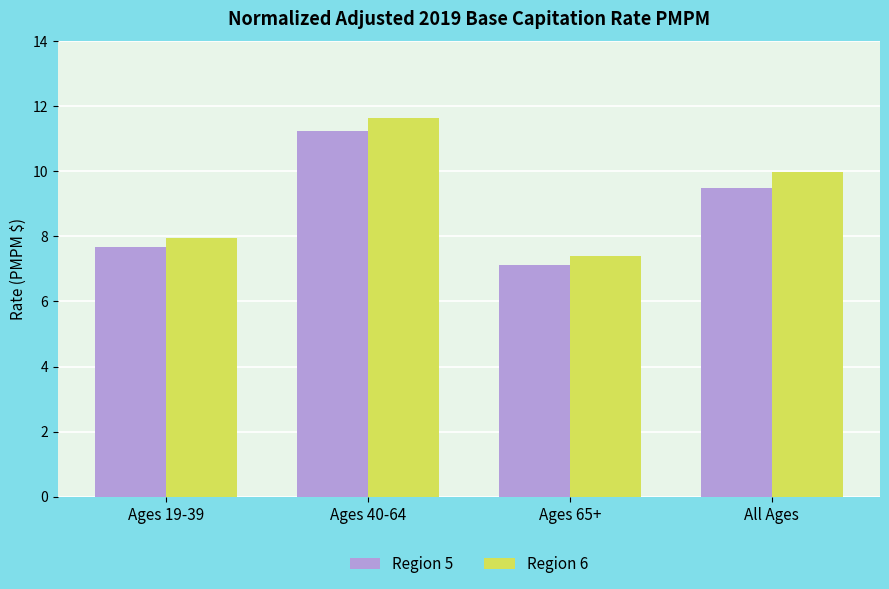

How many series are shown in this chart?

2